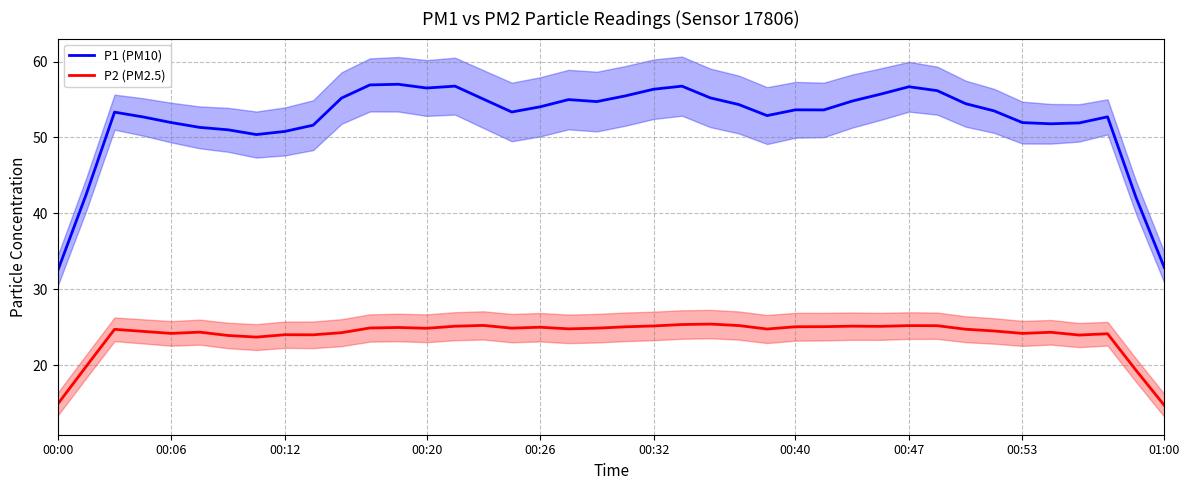

What is the sum of the P1 (PM10) values at 31 and 25?

109.0